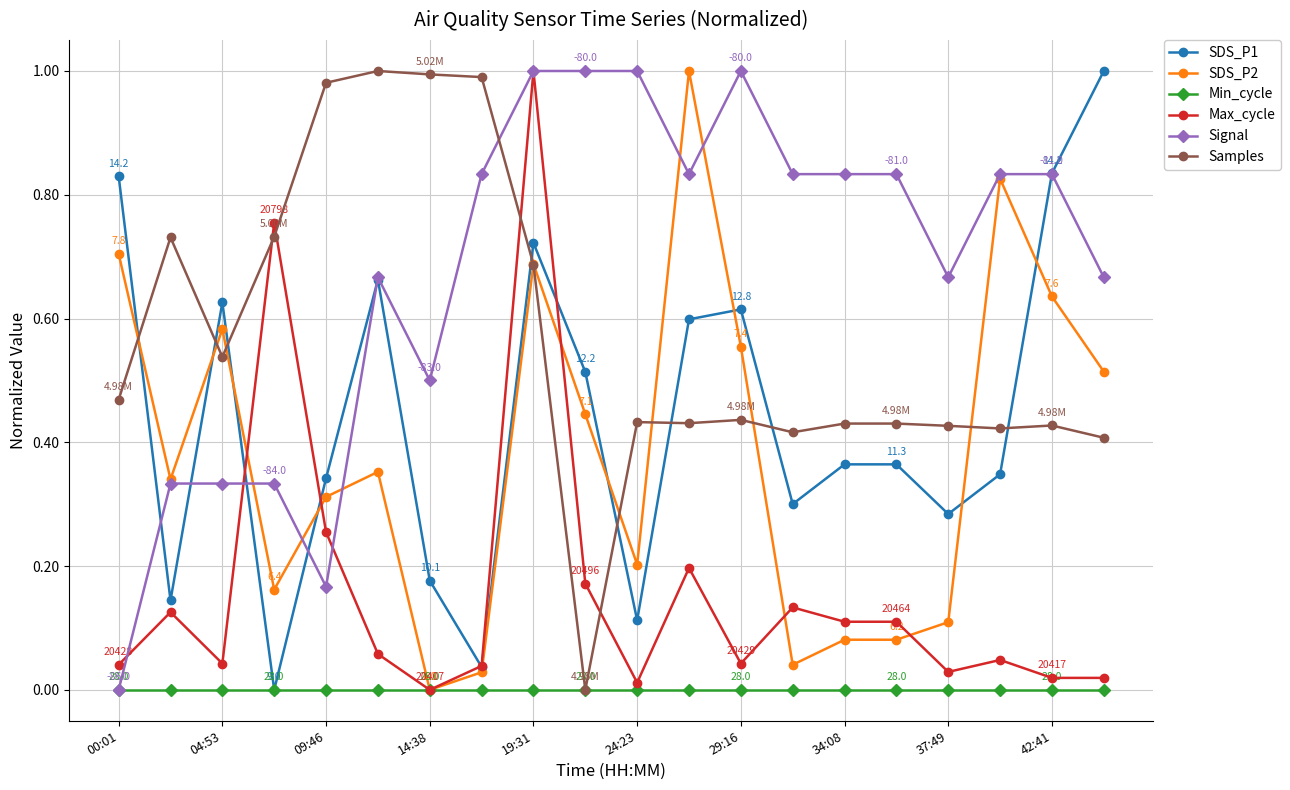

After their last crossing, which series has the higher values: Samples or SDS_P1?

SDS_P1